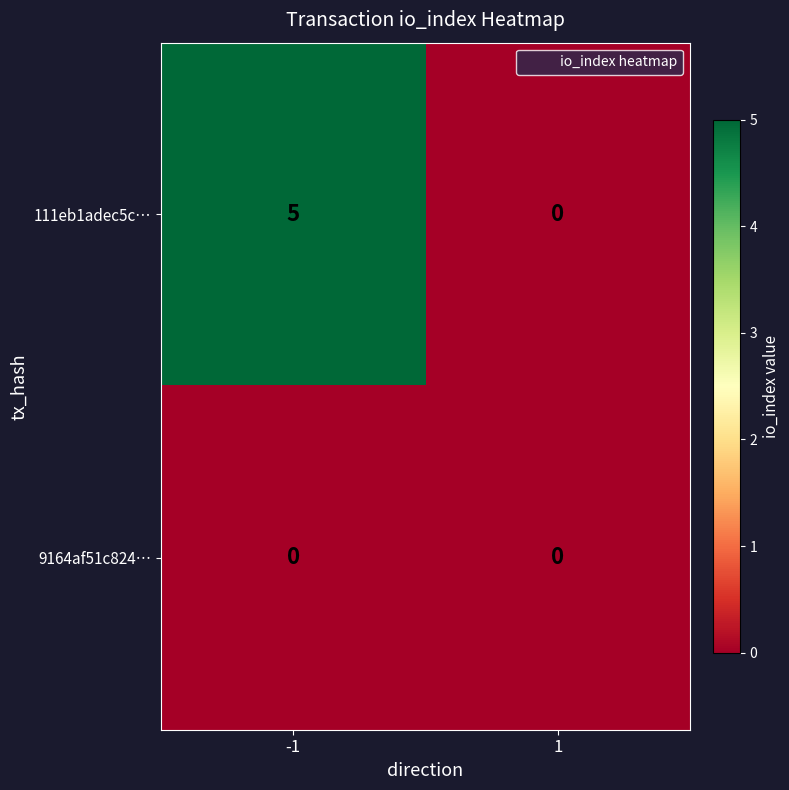

What is the difference between the maximum and minimum values in the 111eb1adec5c… series?

5